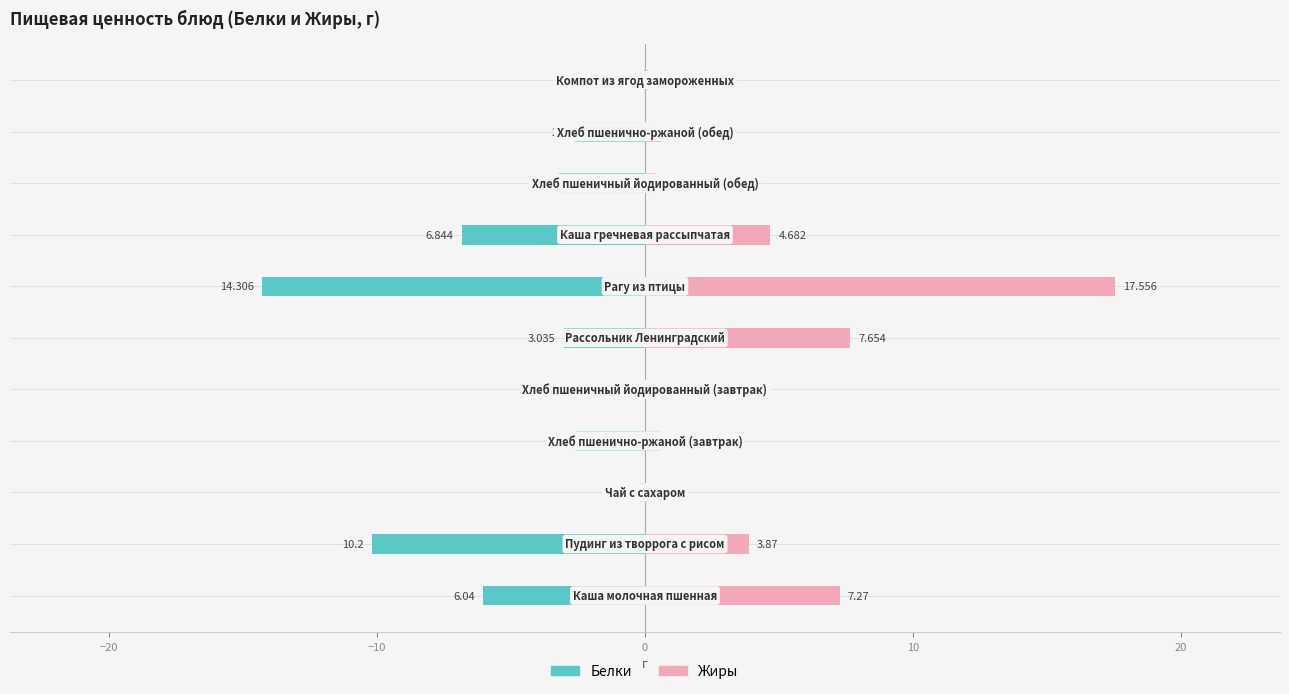

Which series changed the most between 0 and 10?

Белки